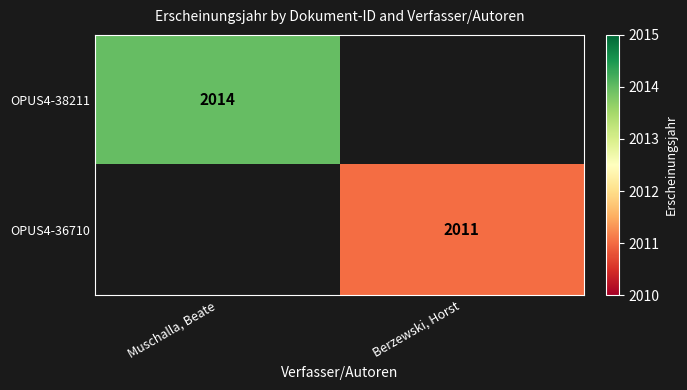

True or false: OPUS4-38211 has a value of 2014 at Muschalla, Beate.

True